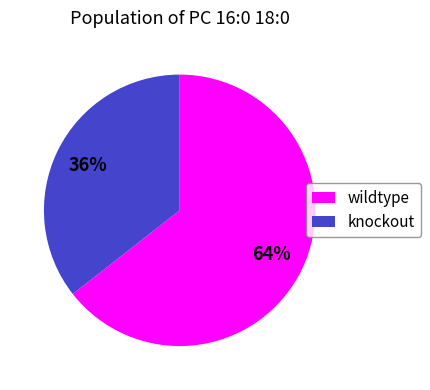

Which slice is the smallest?

knockout